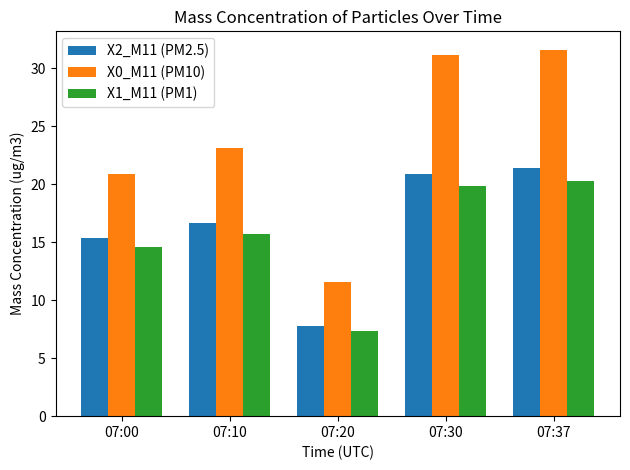

List the labels in order of X1_M11 (PM1) value, largest first.

07:37, 07:30, 07:10, 07:00, 07:20